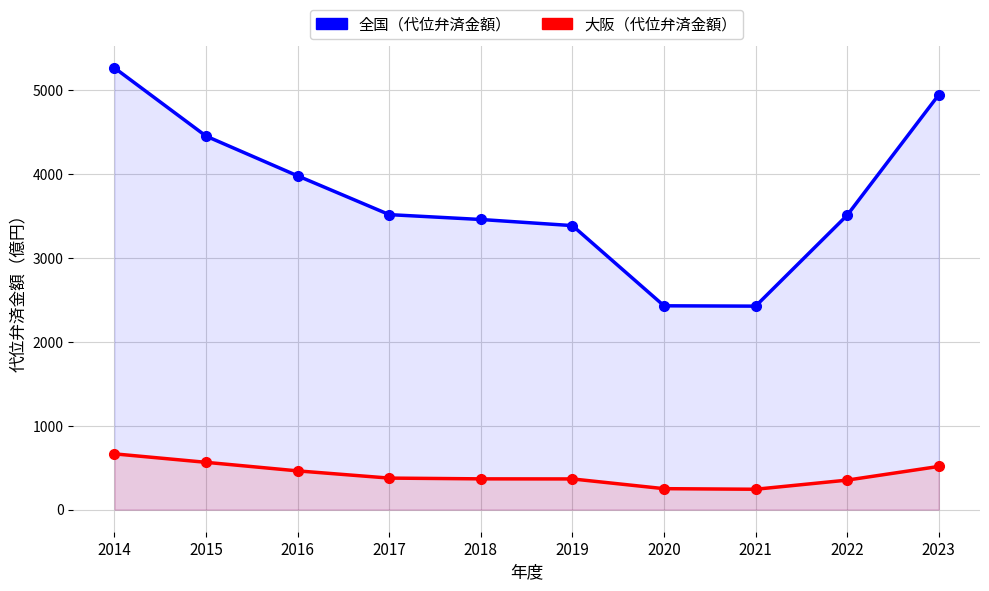

The 大阪（代位弁済金額） series shows 282 at 2023. True or false?

False